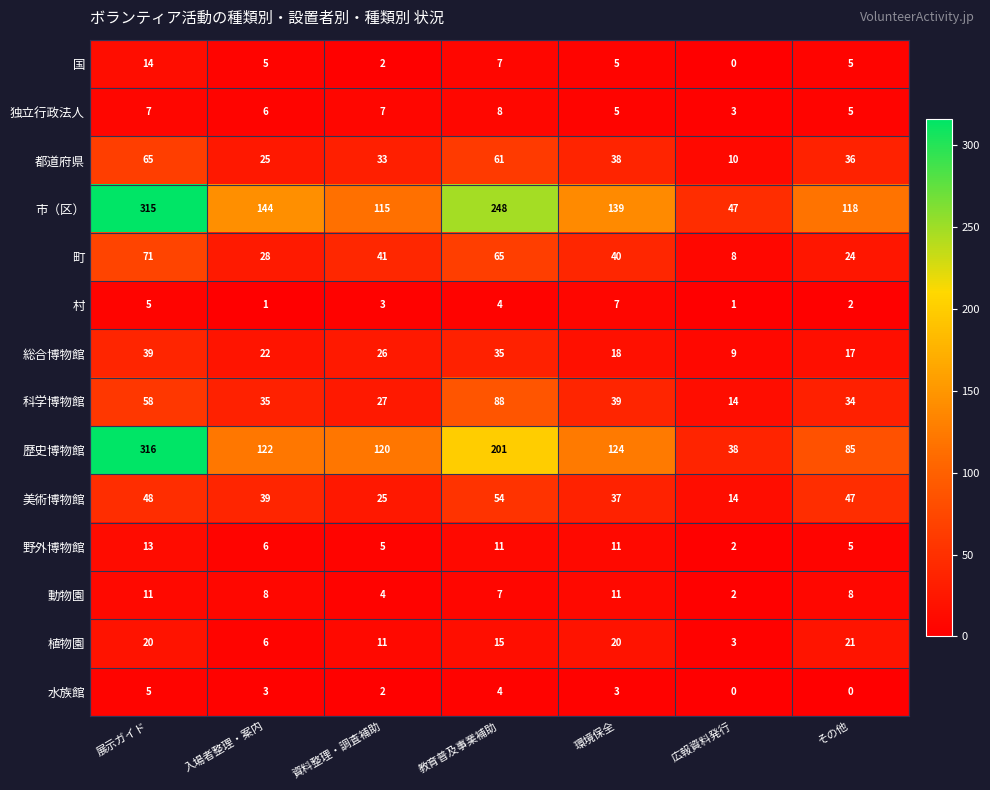

How many data points does each series have?

7